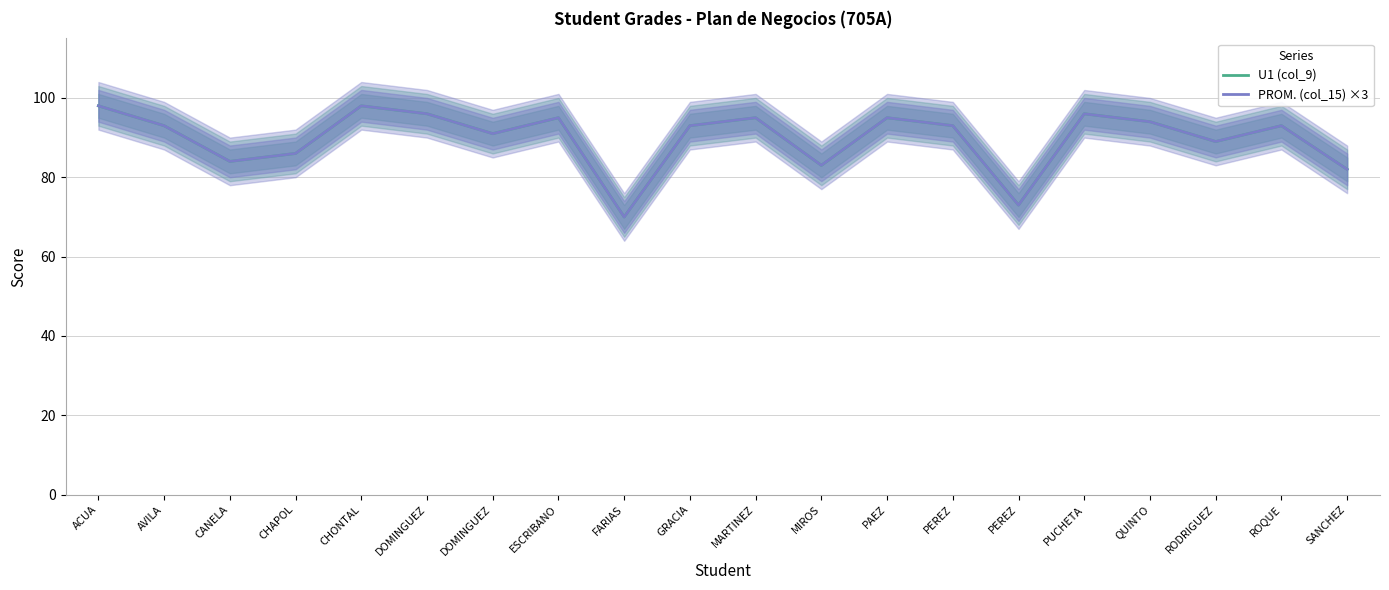

What is the label of the 16th point from the right?

CHONTAL